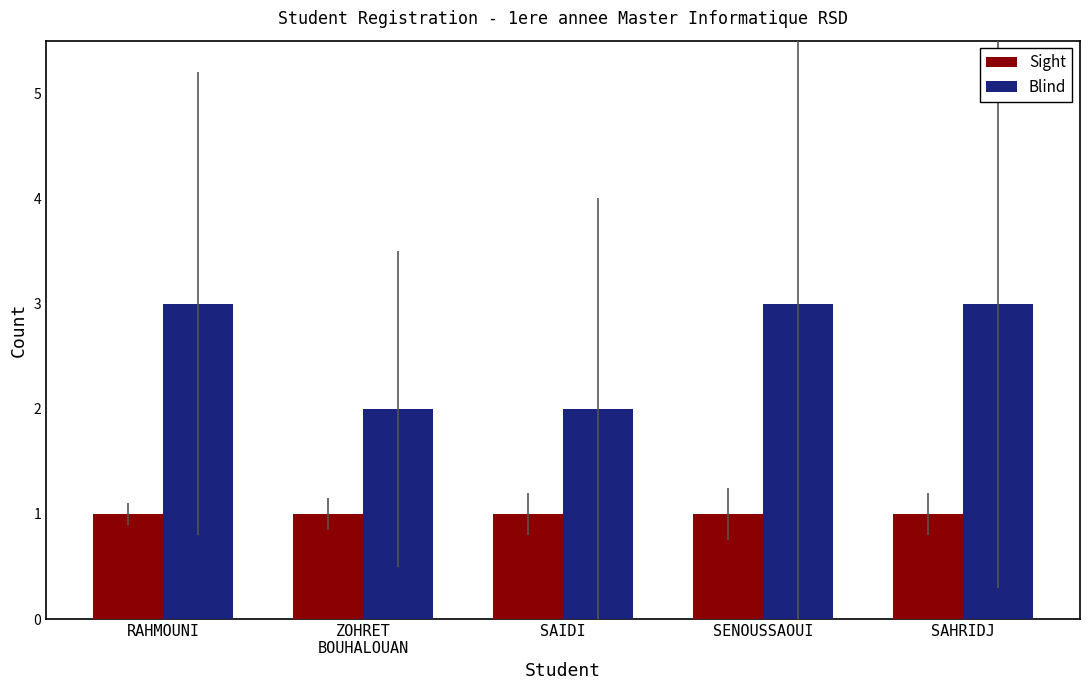

Which series has the largest range (max minus min)?

Blind